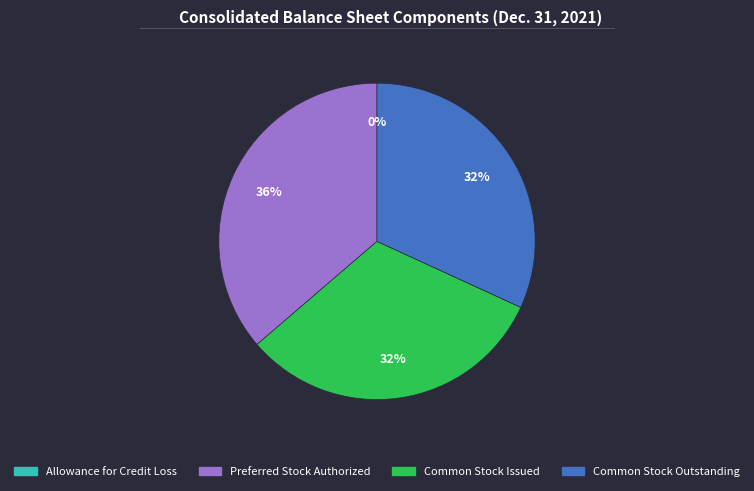

The Preferred Stock Authorized slice represents 36% of the pie. True or false?

True